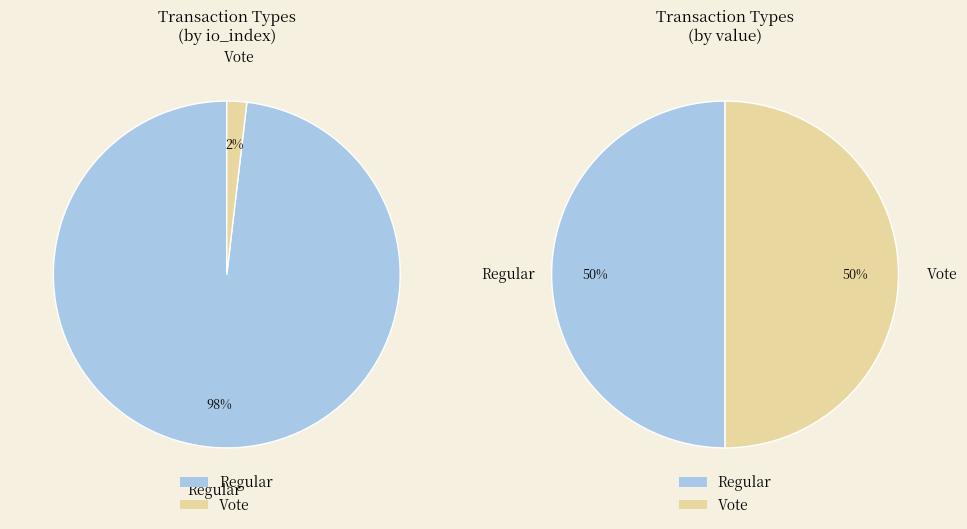

Does Regular account for over 50% of the chart?

Yes